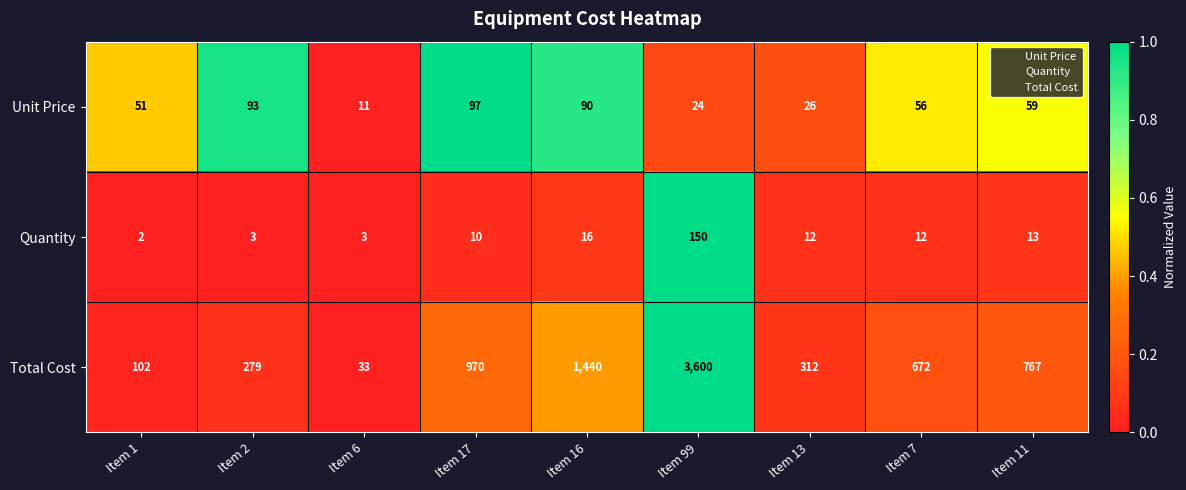

Rank the series by their maximum value, from highest to lowest.

Total Cost, Quantity, Unit Price